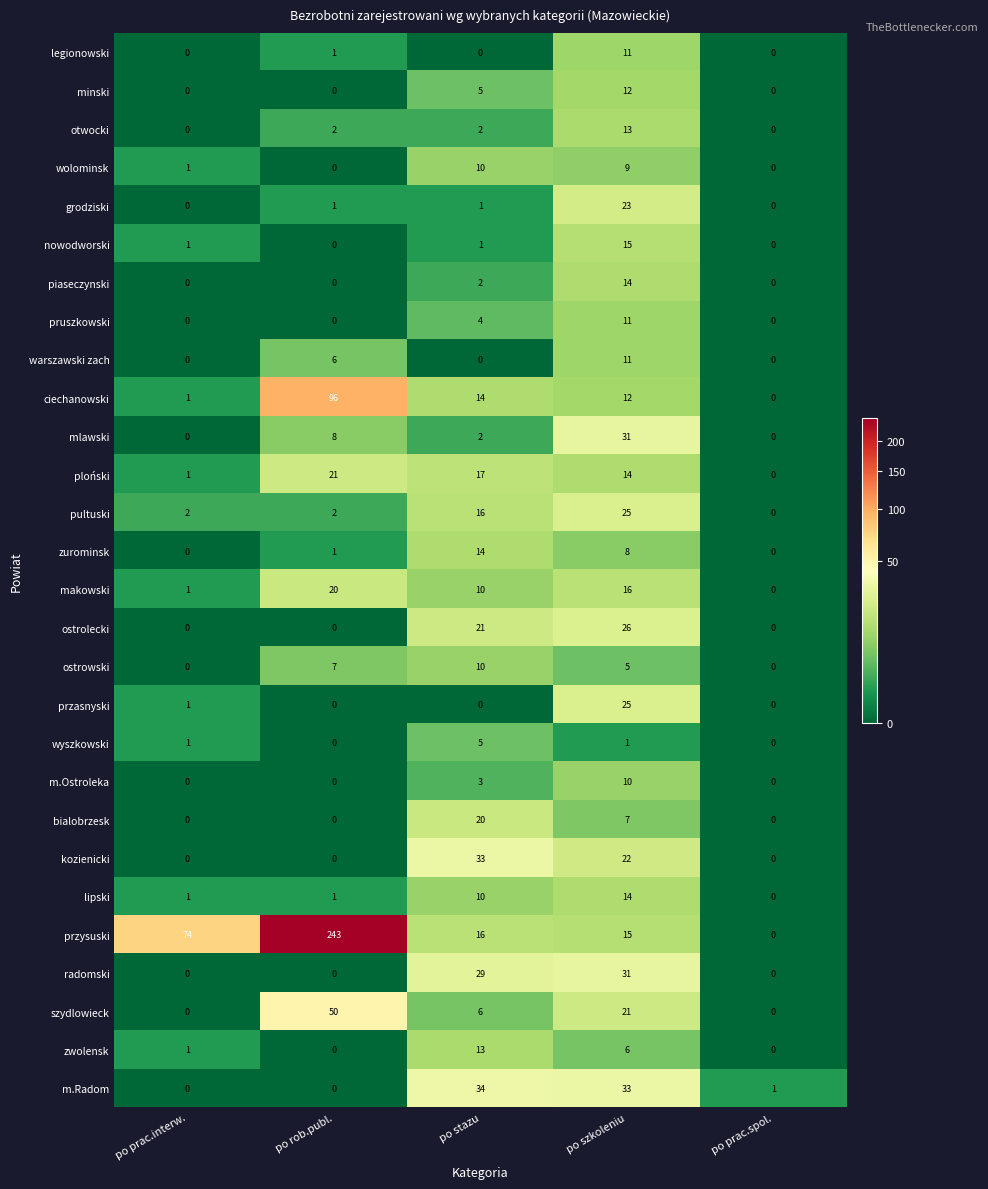

How many values in piaseczynski are above zero?

2